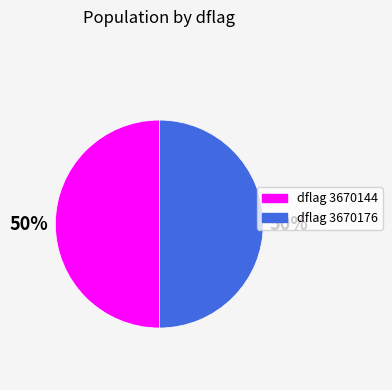

Is it true that dflag 3670176 is 50% of the pie?

True